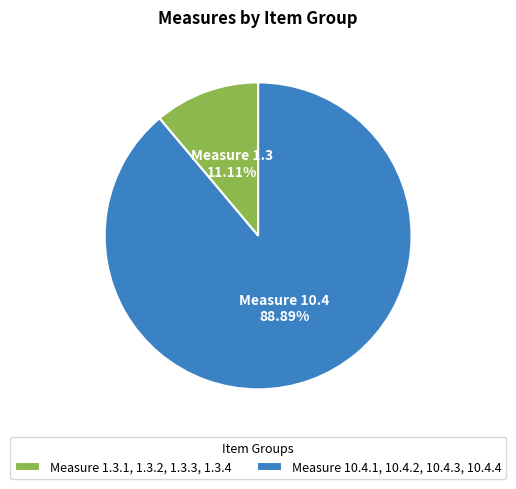

Is Measure 1.3.1, 1.3.2, 1.3.3, 1.3.4 the majority of the pie?

No